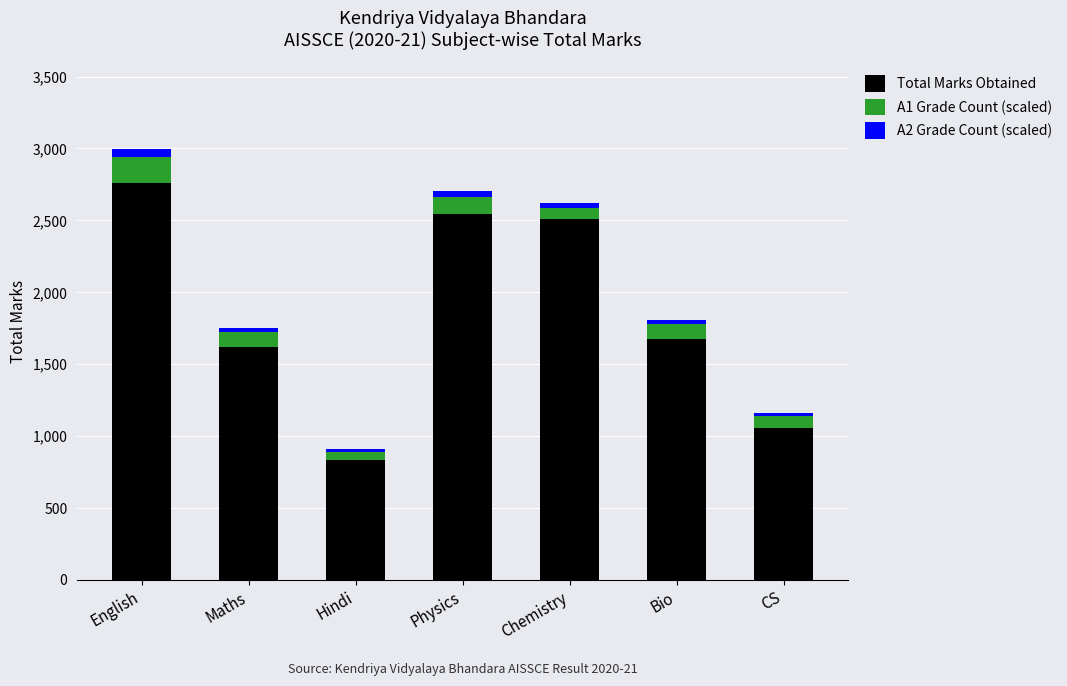

Does the chart contain any negative values?

No